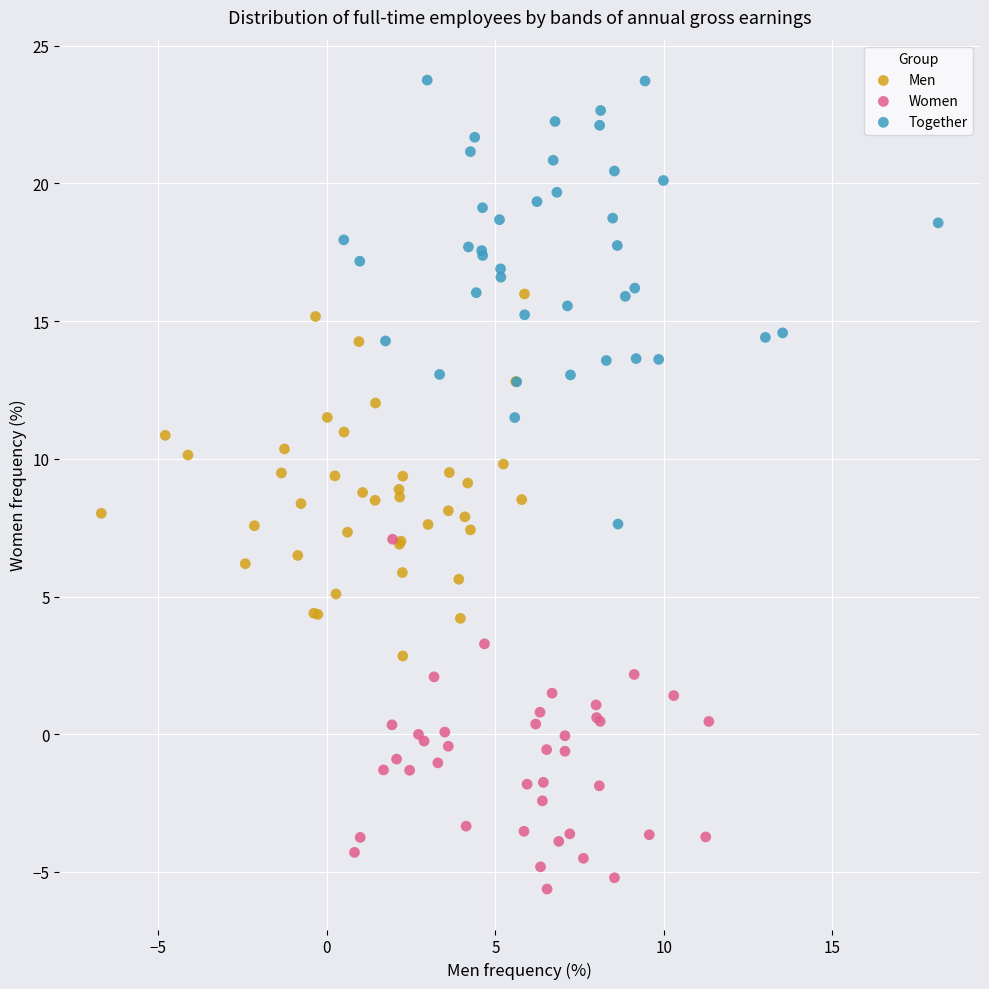

Which series reaches the maximum Y coordinate?

Together